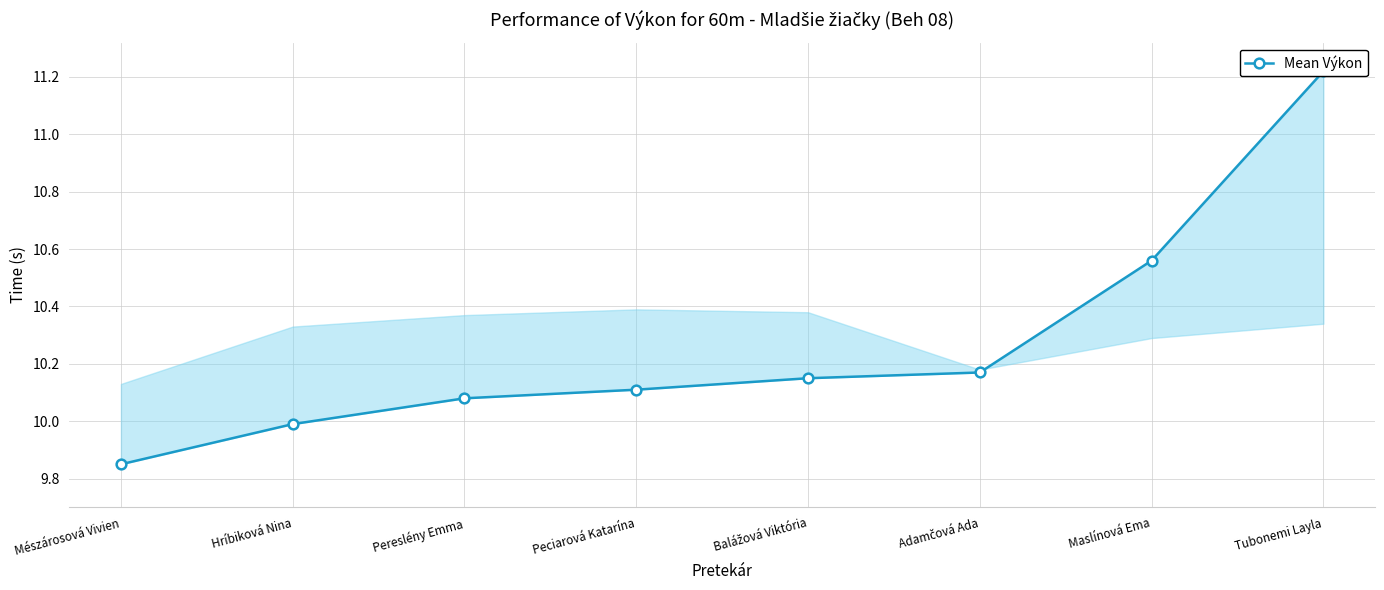

What is the sum of the values at Adamčová Ada and Mészárosová Vivien?

20.0